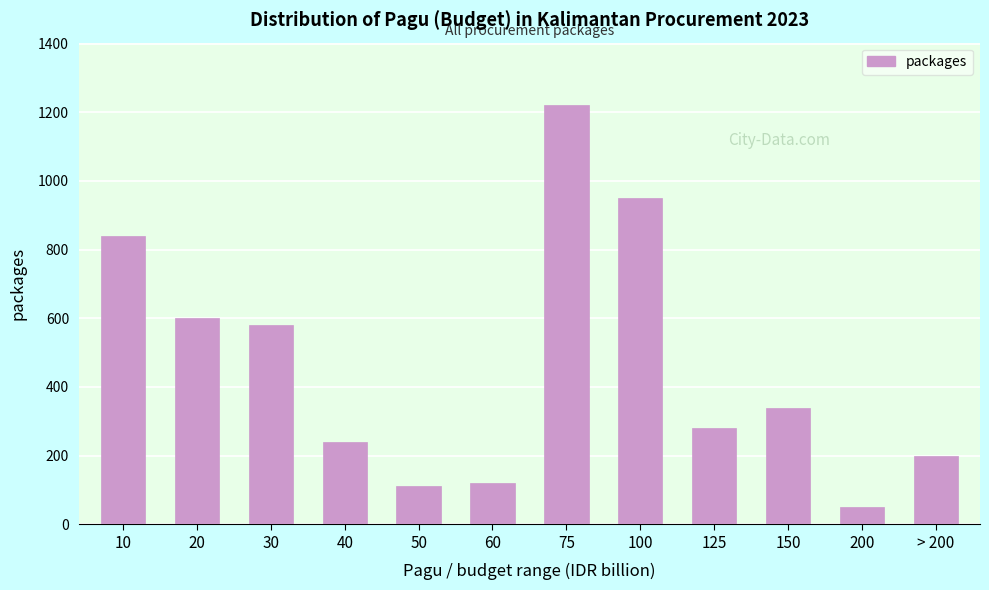

Reading left to right, transcribe all the data shown in this chart.

840	600	580	240	110	120	1220	950	280	340	50	200